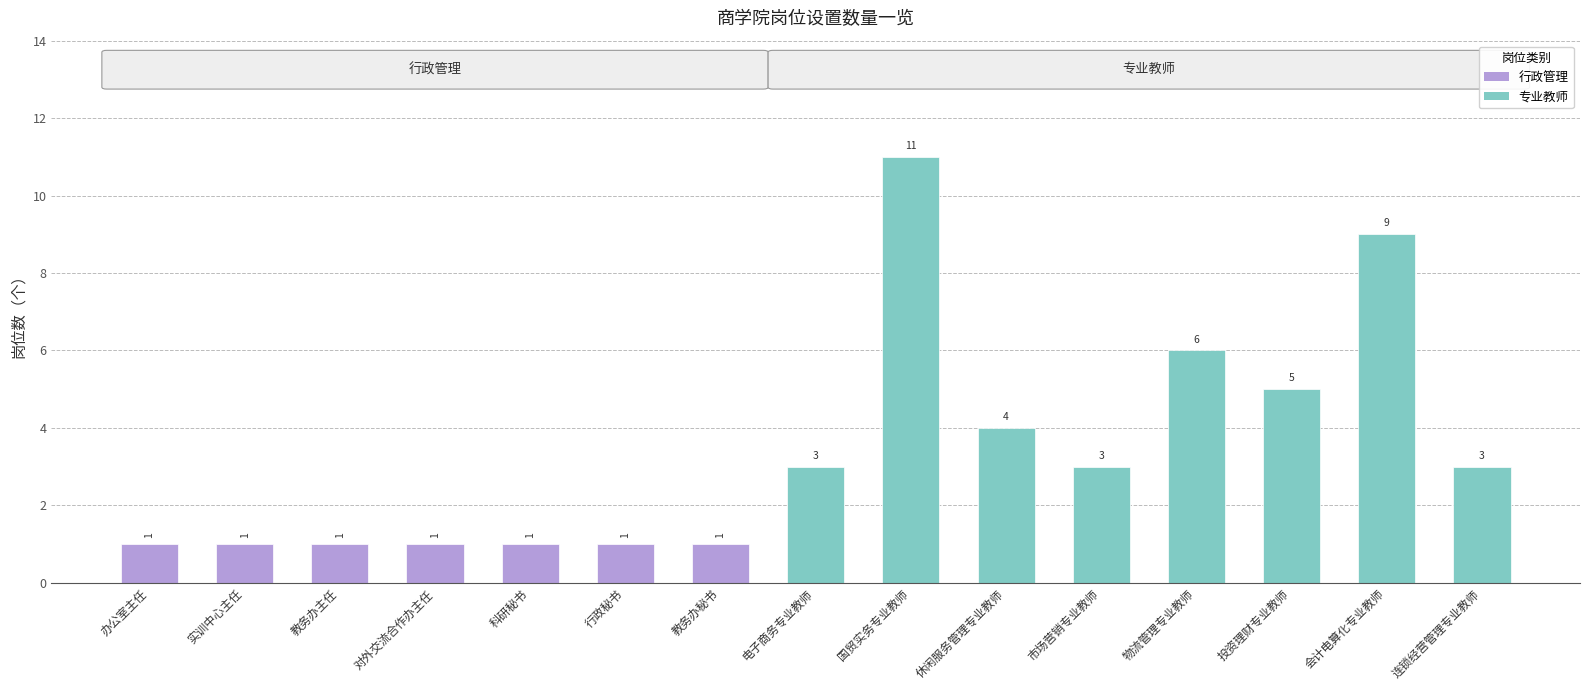

Reading left to right, what are all the values shown in this chart?

办公室主任=1	实训中心主任=1	教务办主任=1	对外交流合作办主任=1	科研秘书=1	行政秘书=1	教务办秘书=1	电子商务专业教师=3	国贸实务专业教师=11	休闲服务管理专业教师=4	市场营销专业教师=3	物流管理专业教师=6	投资理财专业教师=5	会计电算化专业教师=9	连锁经营管理专业教师=3